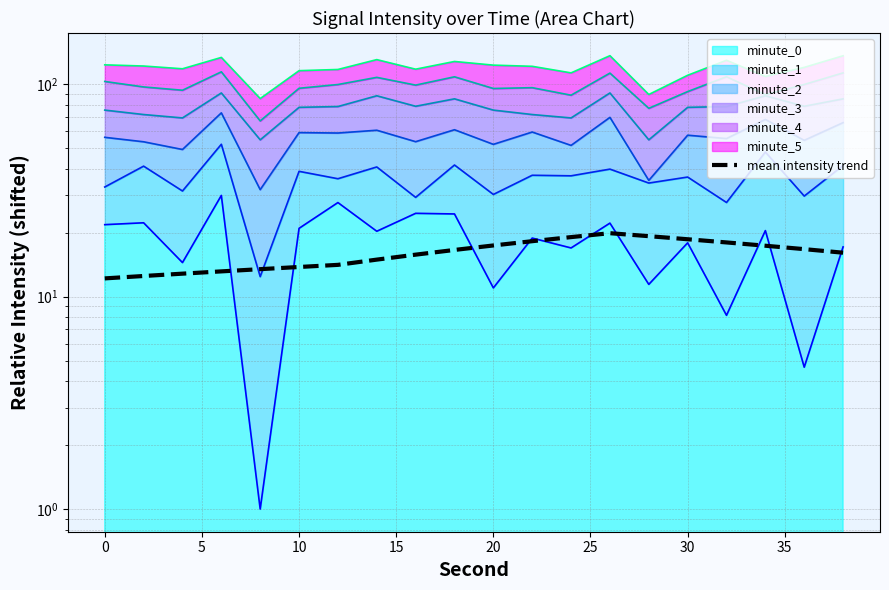

What is the change in value from 15 to 10?

+3.9